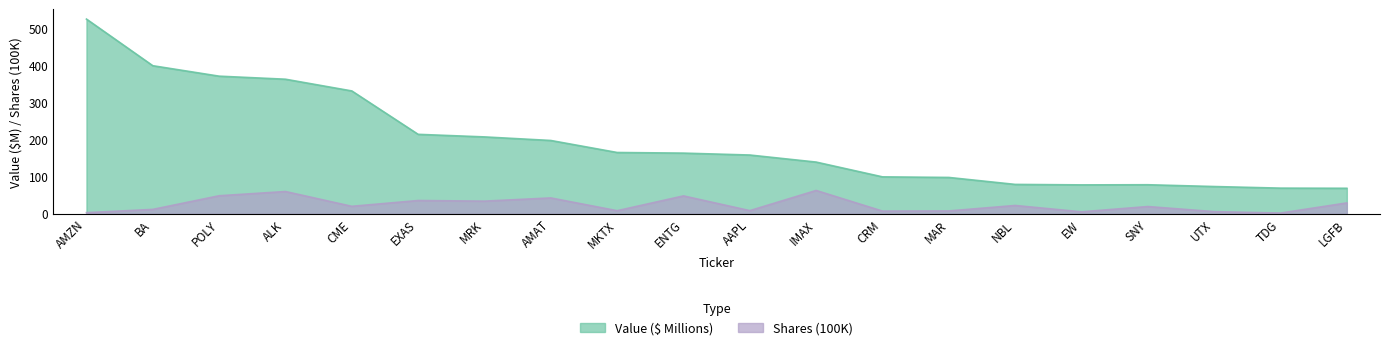

The Value series shows 93.4 at IMAX. True or false?

False